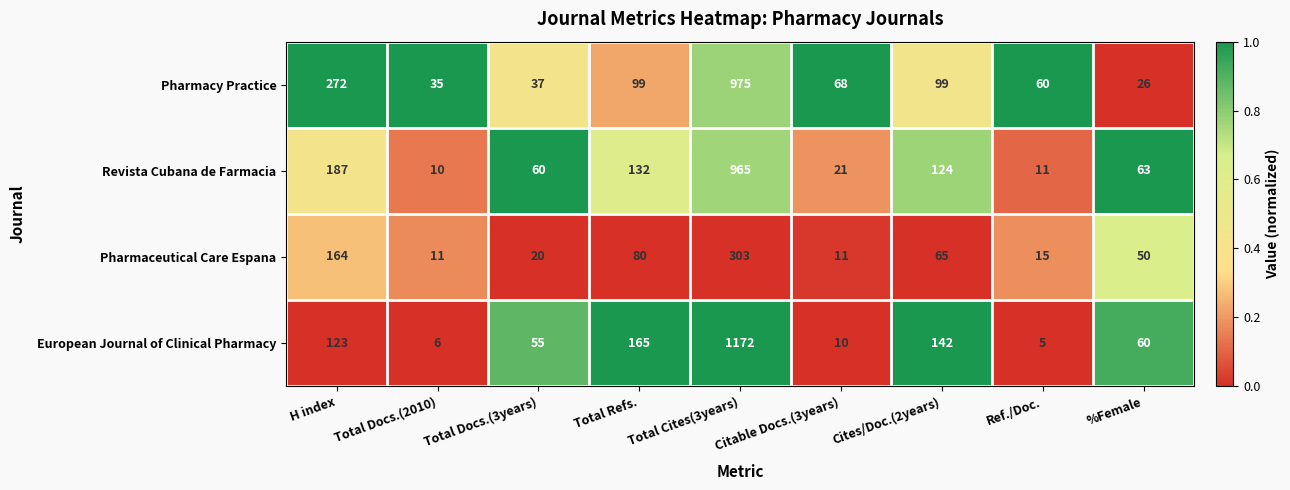

The Pharmaceutical Care Espana series shows 15 at Ref./Doc.. True or false?

True